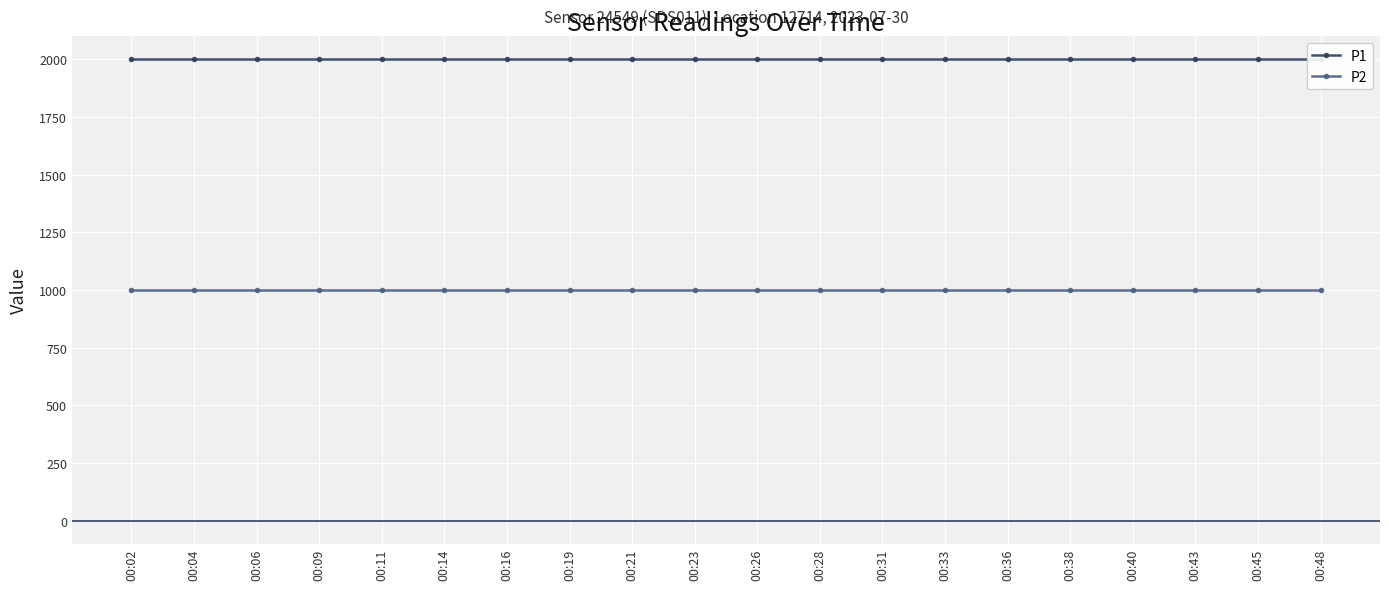

The value of P1 at 00:09 is 1999.9. True or false?

True